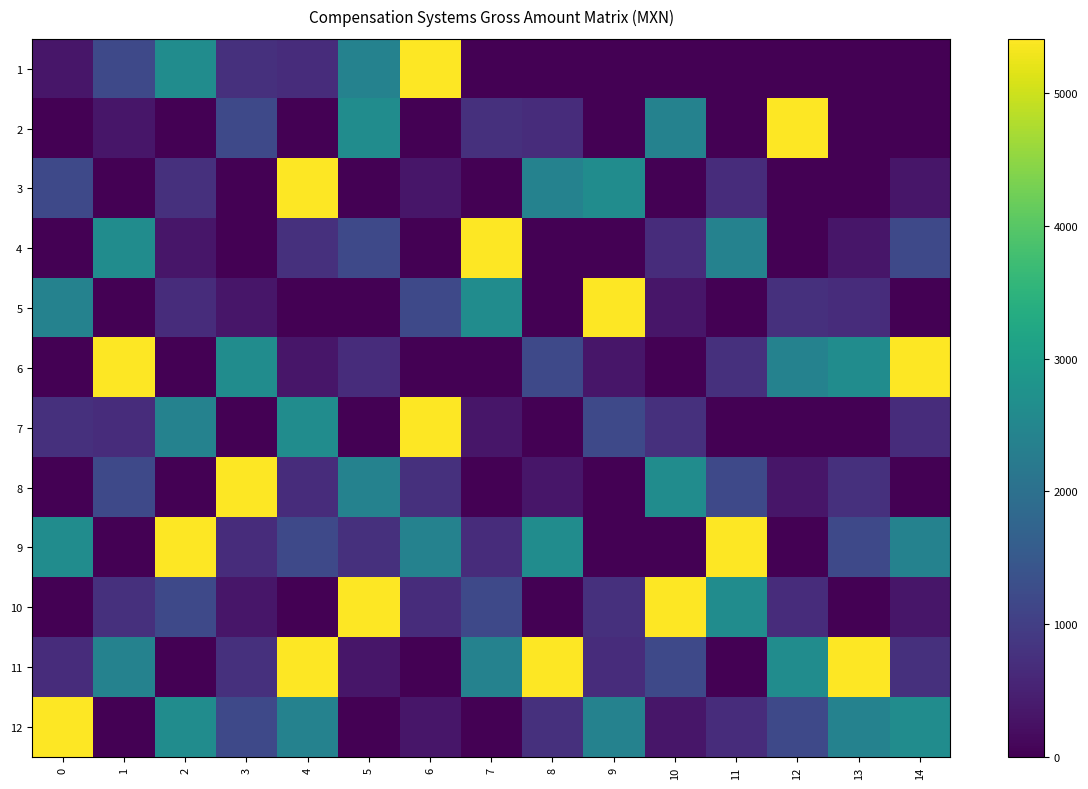

Which series has the largest total across all categories?

11